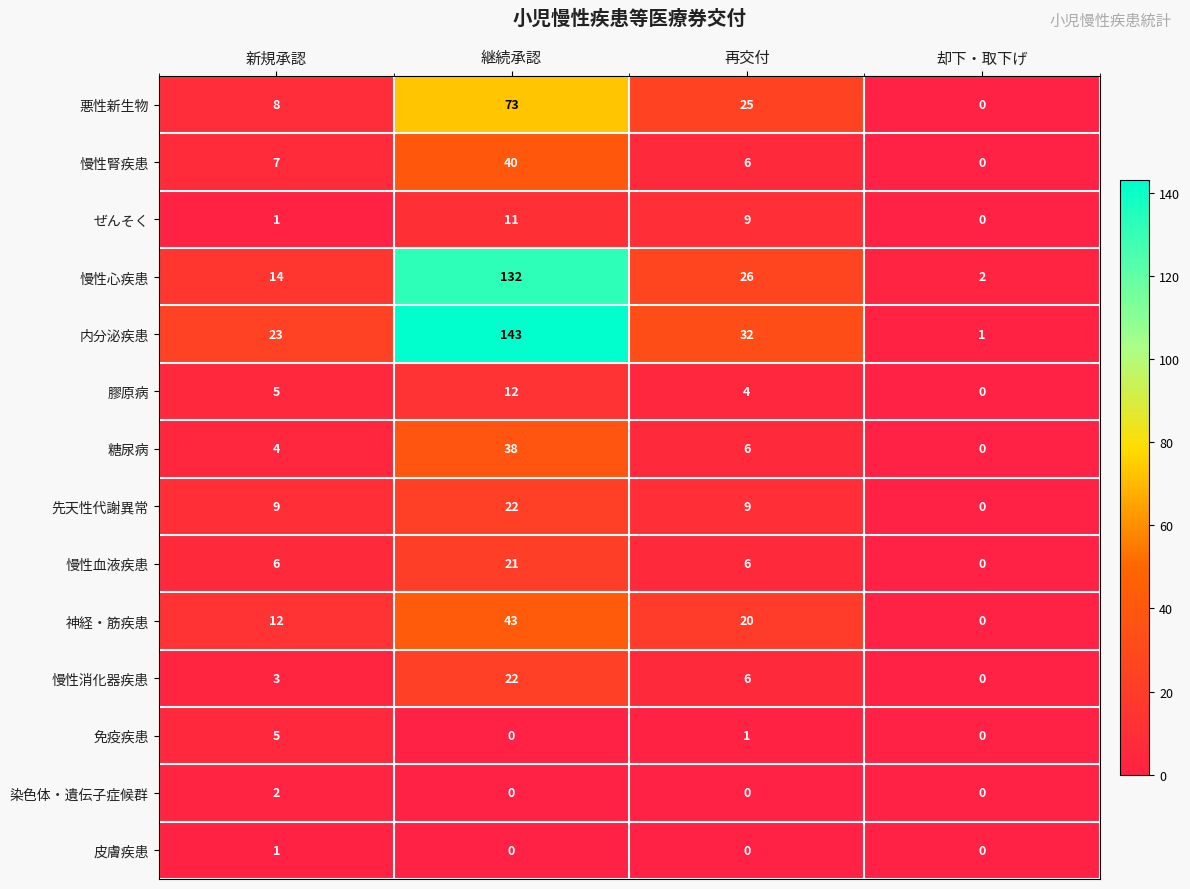

Count the 悪性新生物 values in the range 8 to 73.

3